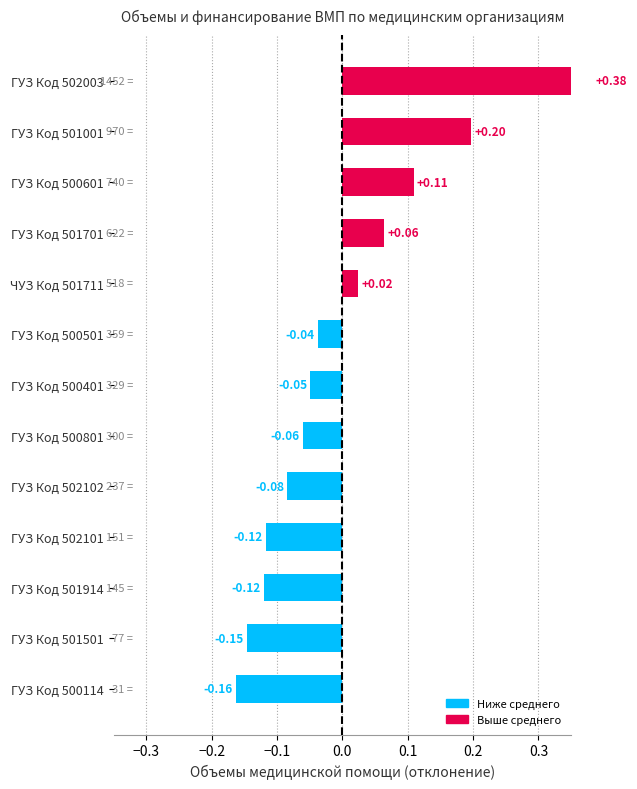

How many values are above zero?

5